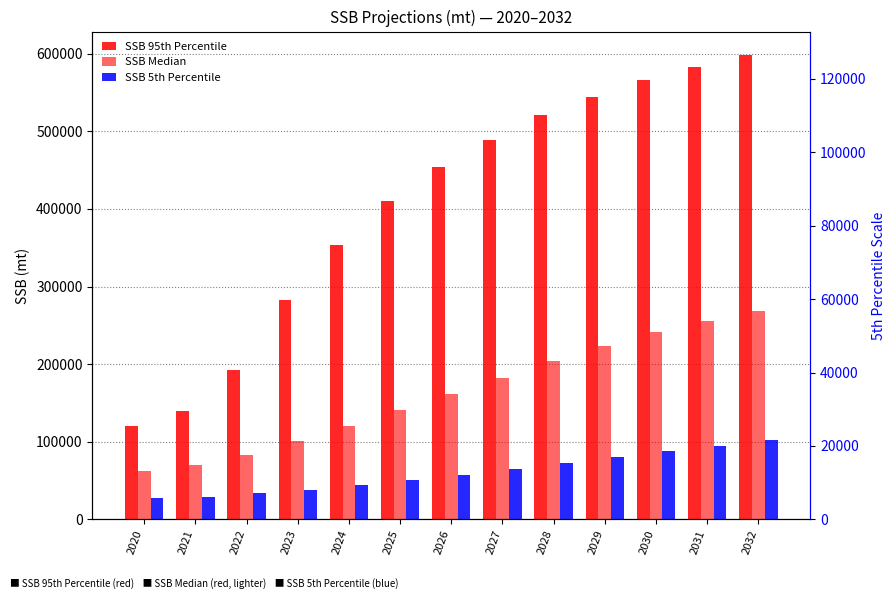

Are the bars grouped side by side (vs. stacked)?

Yes